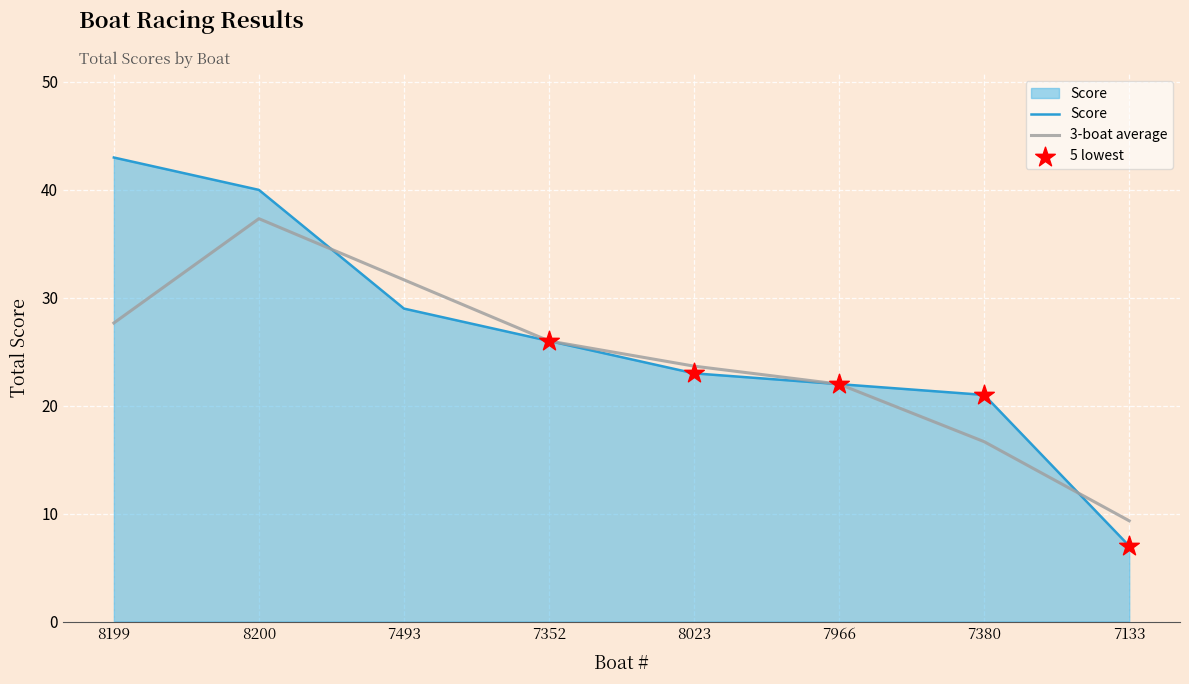

Which series has the largest range (max minus min)?

Score